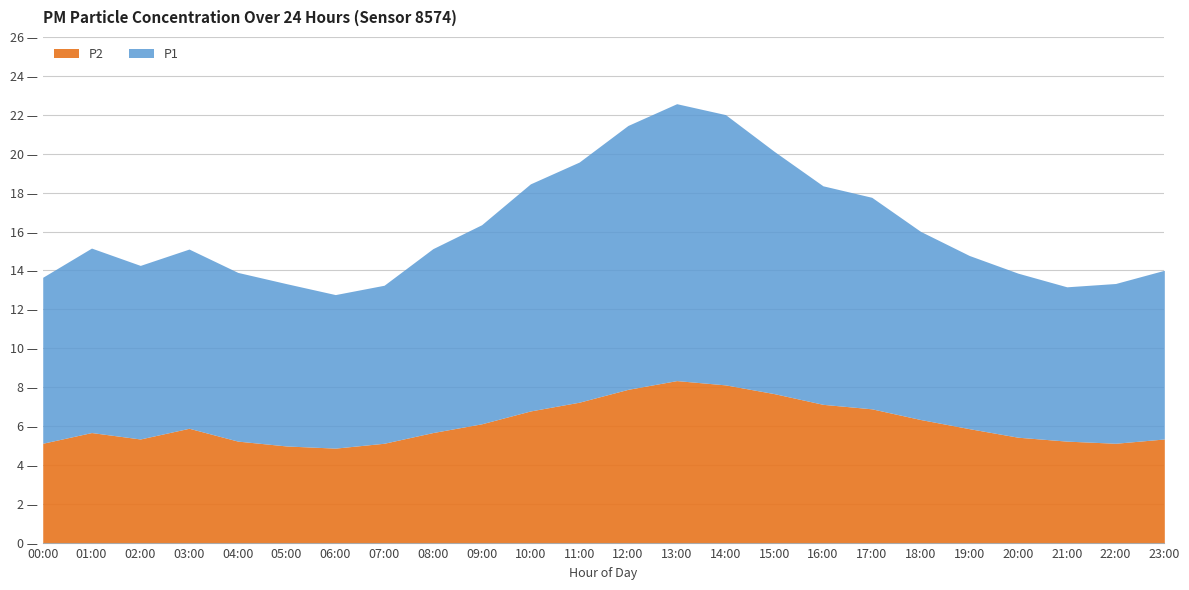

Which series has the widest spread of values?

P1